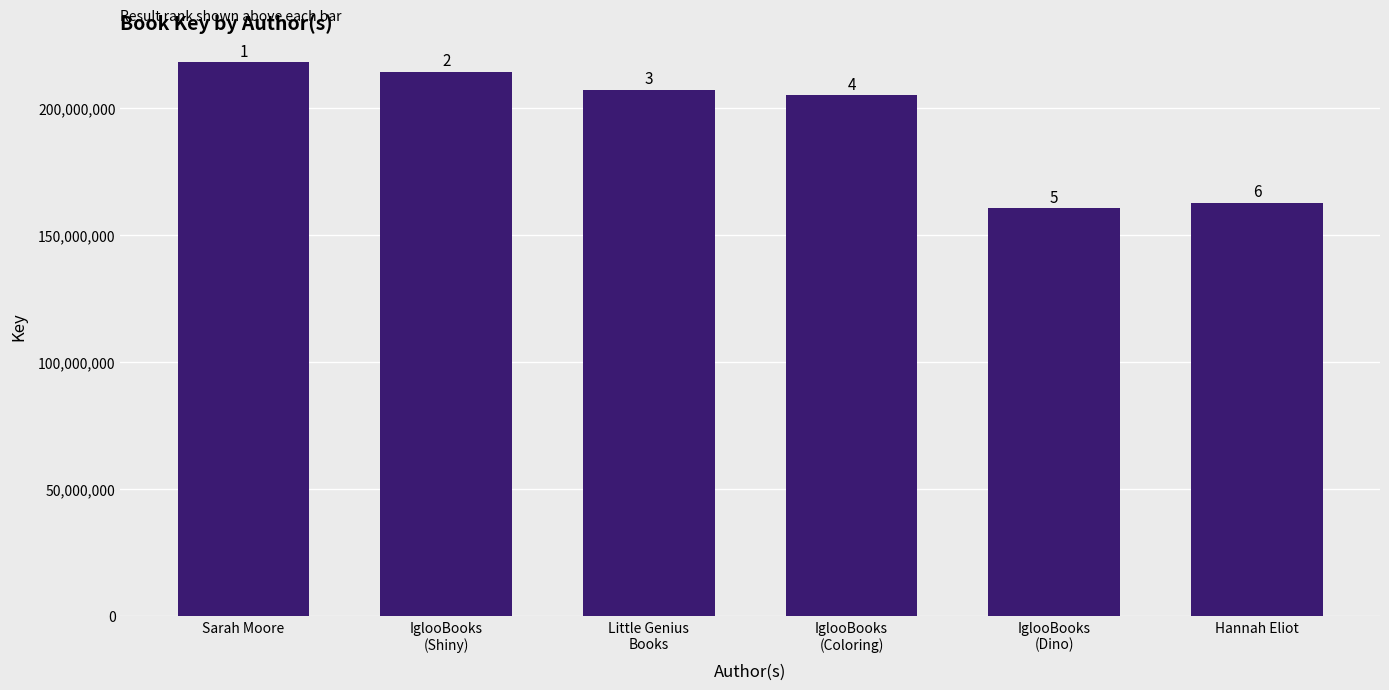

Rank the categories by value from highest to lowest.

Sarah Moore, IglooBooks
(Shiny), Little Genius
Books, IglooBooks
(Coloring), Hannah Eliot, IglooBooks
(Dino)